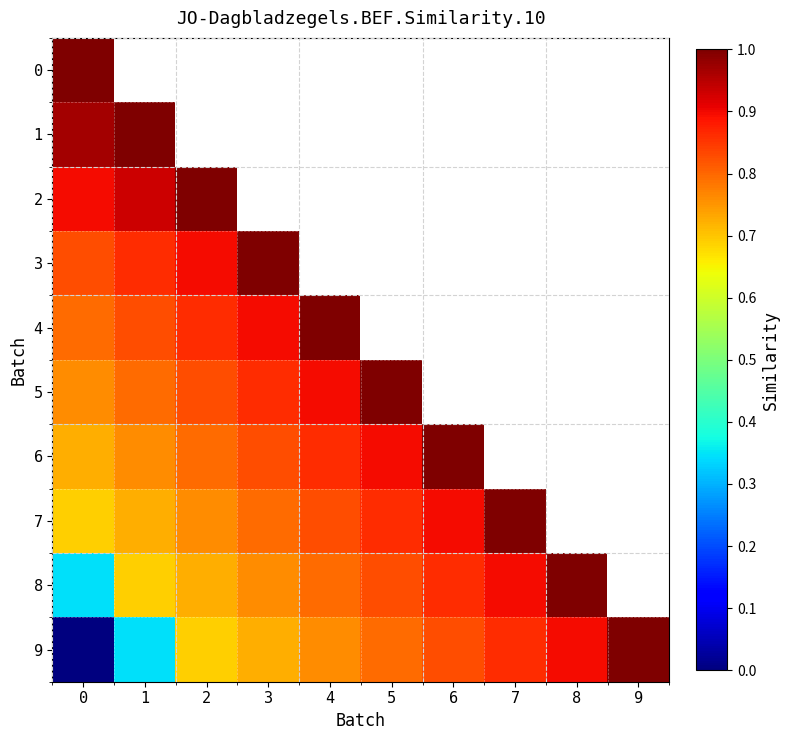

Which has a higher value, 6 or 1?

1